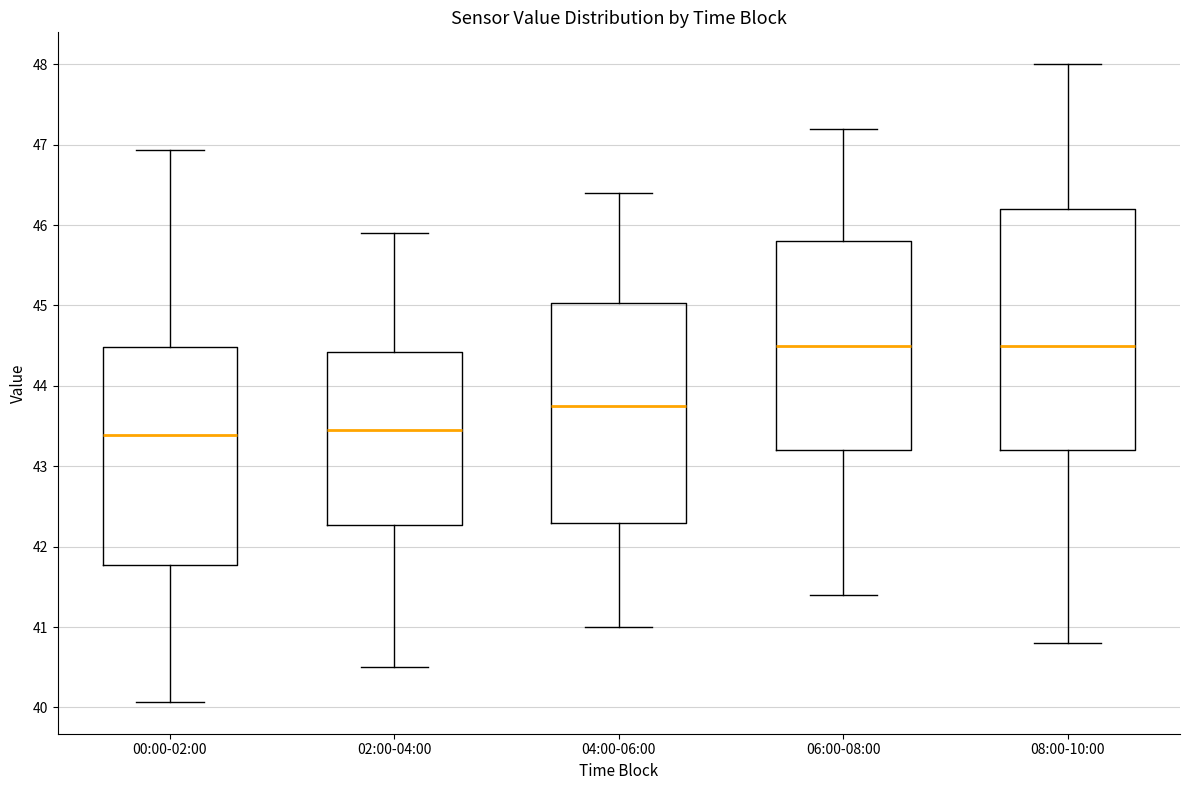

Reading left to right, read every box against the y-axis: the position of its median line, the range the box covers, and the ends of its whiskers. The values are not printed on the chart, so give them approximately, as read against the axis.

00:00-02:00: median 43.4, box 41.8 to 44.5, whiskers 40.1 to 46.9
02:00-04:00: median 43.5, box 42.3 to 44.4, whiskers 40.5 to 45.9
04:00-06:00: median 43.8, box 42.3 to 45.0, whiskers 41.0 to 46.4
06:00-08:00: median 44.5, box 43.2 to 45.8, whiskers 41.4 to 47.2
08:00-10:00: median 44.5, box 43.2 to 46.2, whiskers 40.8 to 48.0